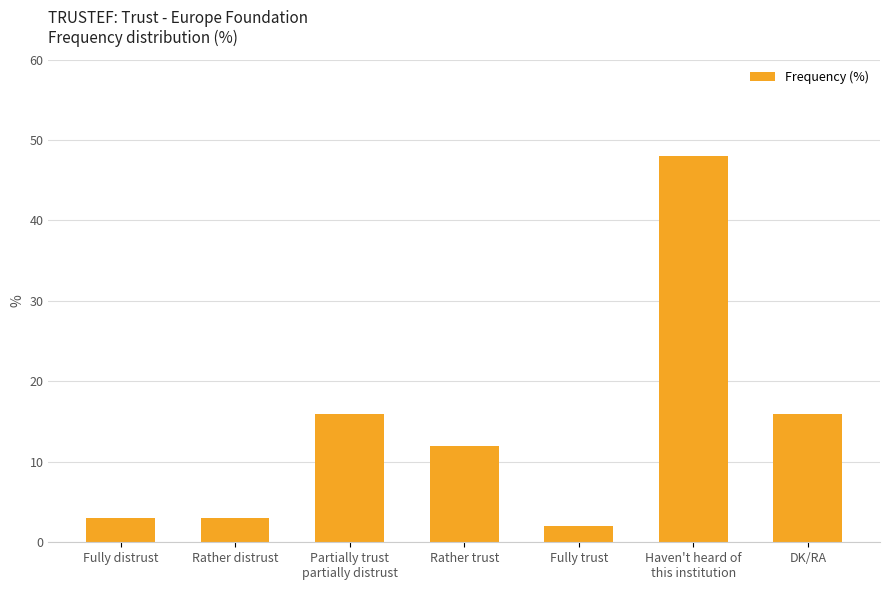

What position from the right is Rather trust?

4